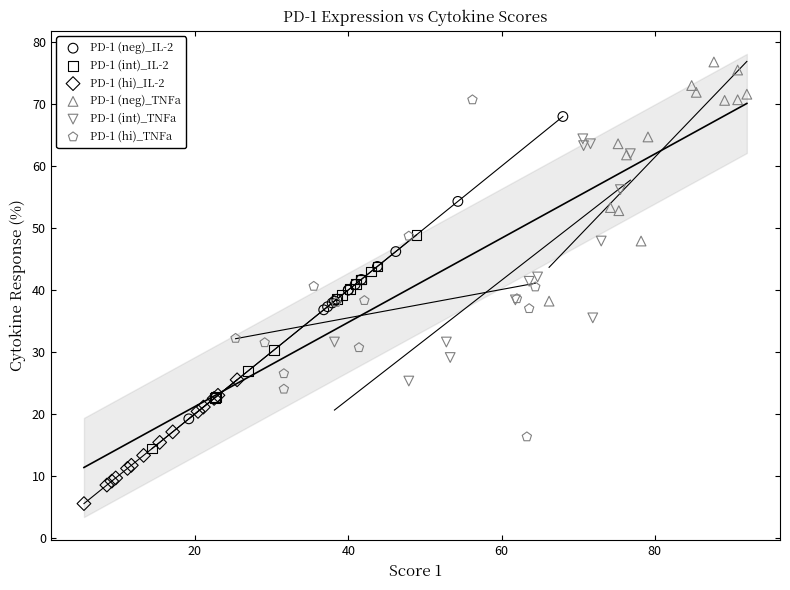

Which series has the largest Y range (max minus min)?

PD-1 (hi)_TNFa